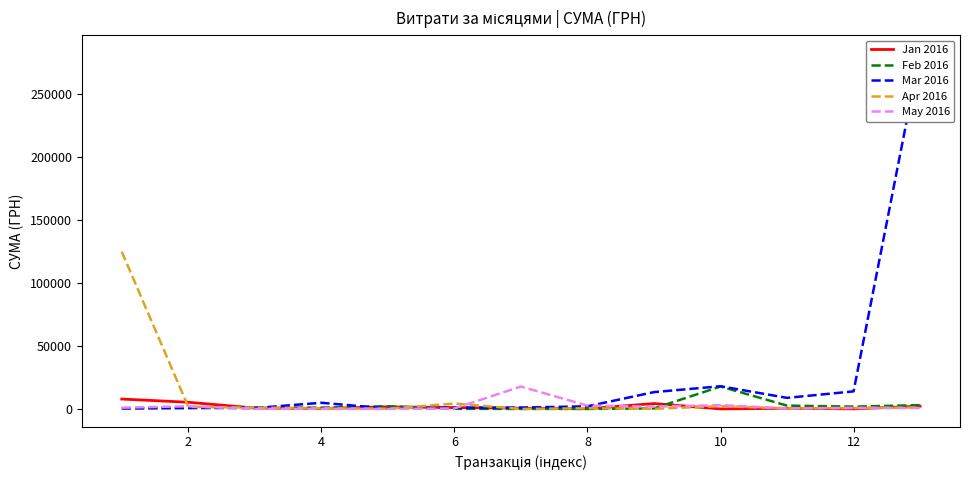

What is the difference between the second highest and second lowest values in the Mar 2016 series?

17547